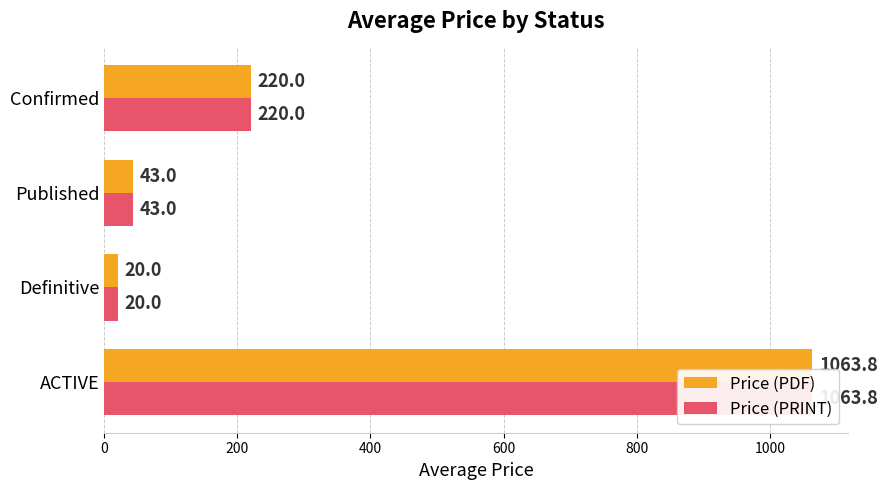

What is the average value of the Price (PRINT) series?

336.7